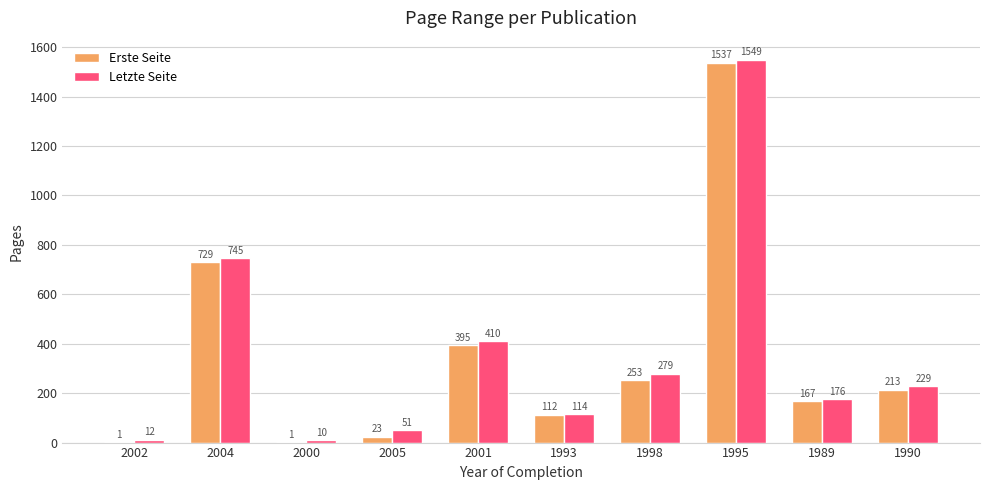

Which series changed the most between 2002 and 2000?

Letzte Seite